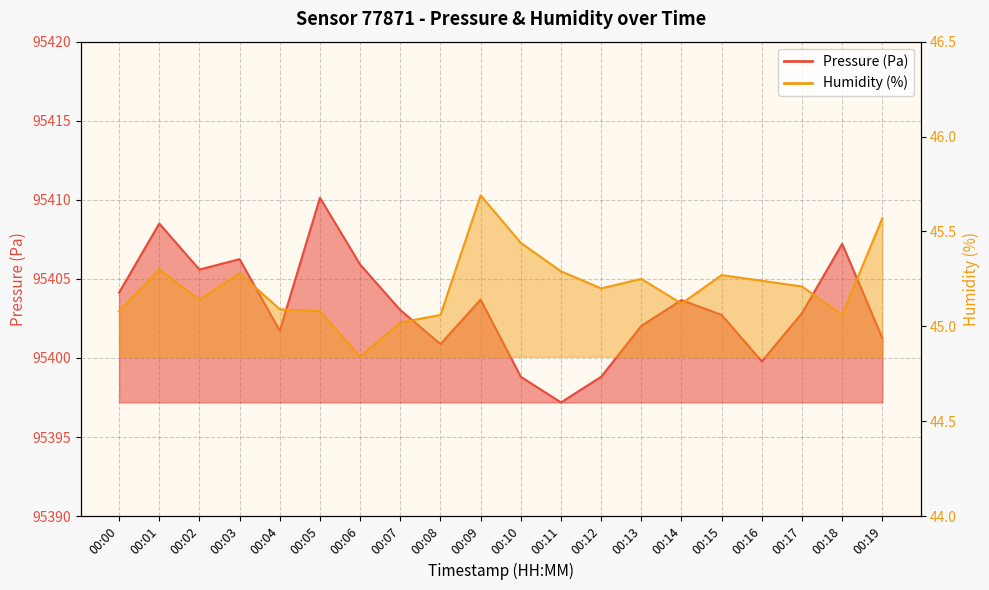

Which category has the lowest value in the humidity series?

00:06